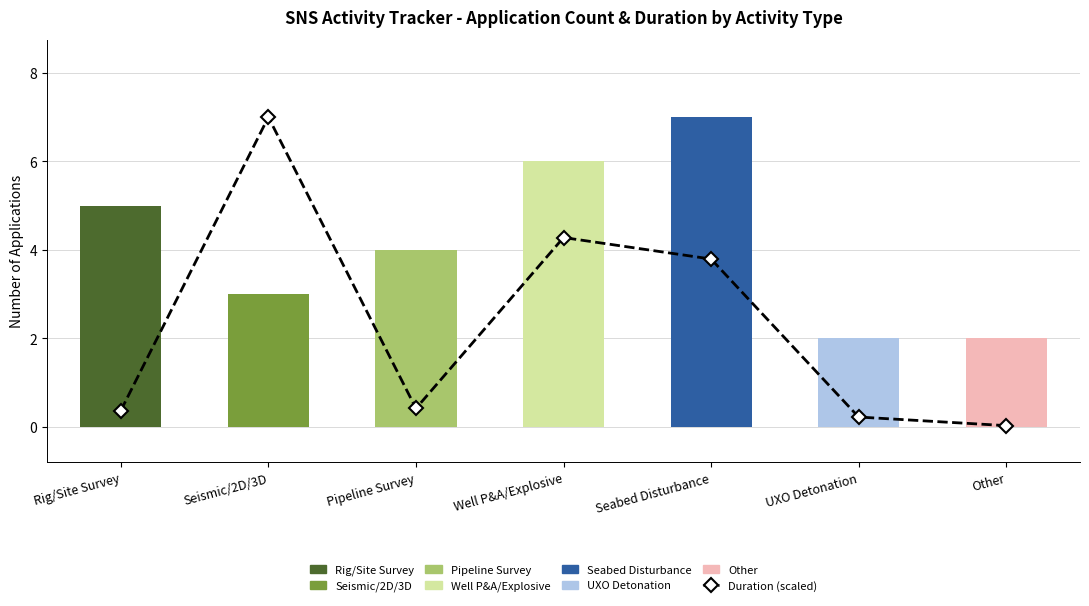

The value of Activity Count at Seismic/2D/3D is 5.2. True or false?

False